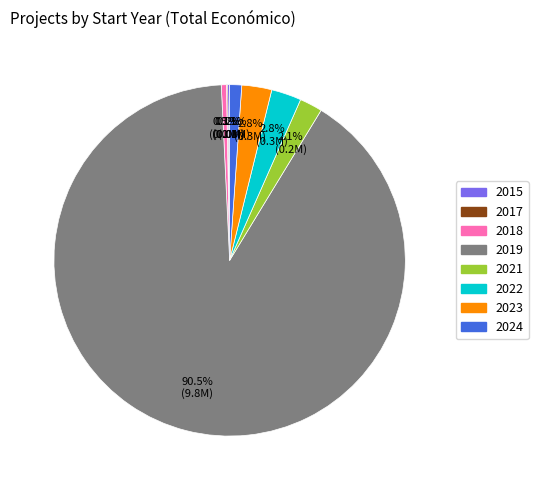

Which category has the biggest portion of the pie?

2019